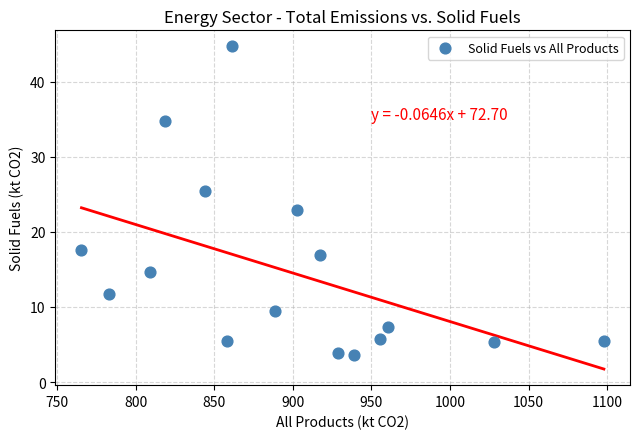

What is the range of X values (max minus min)?

332.3